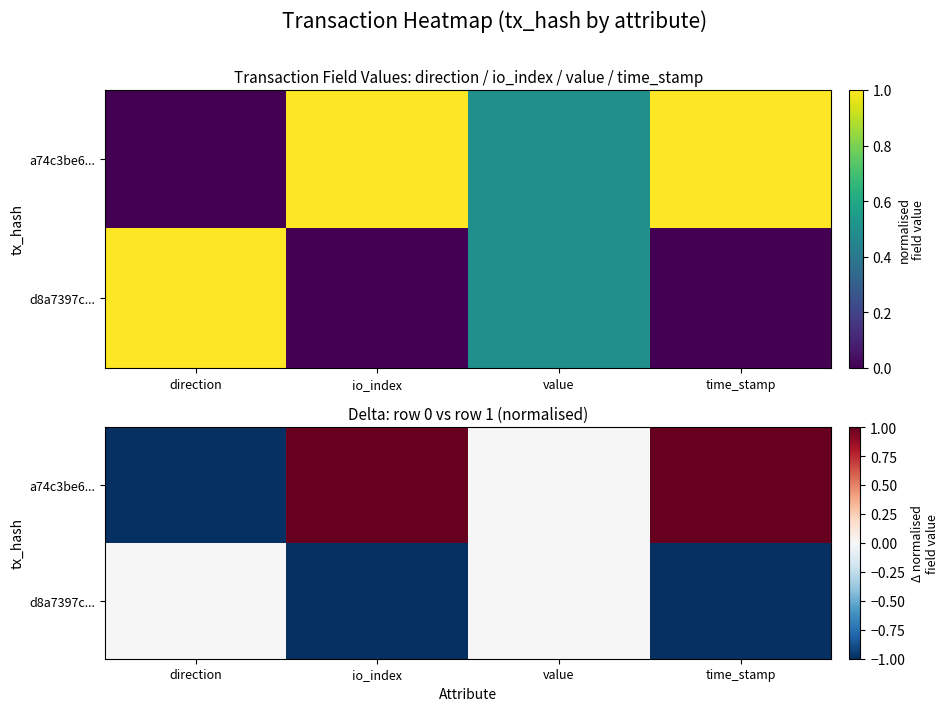

What is the difference between the highest and lowest values at io_index?

2